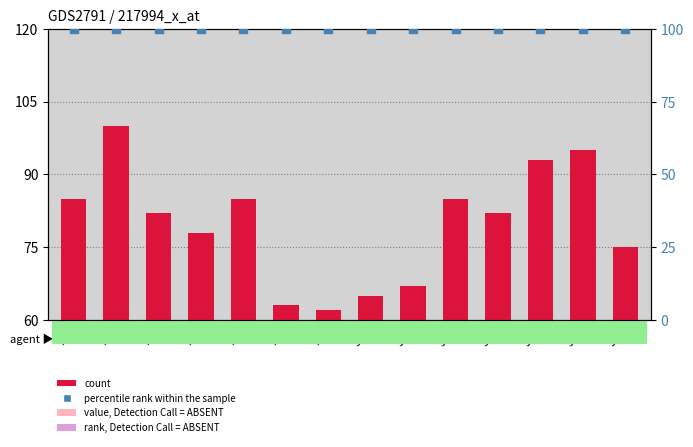

Which series has the largest total across all categories?

percentile rank within the sample